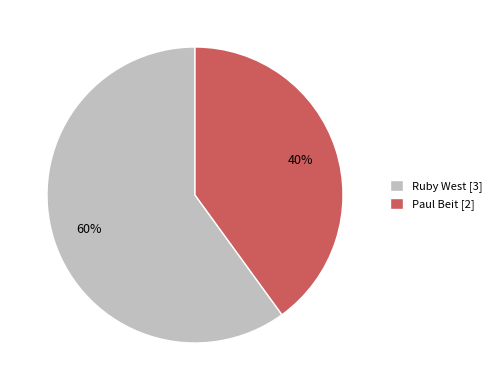

Between Ruby West and Paul Beit, which is larger?

Ruby West